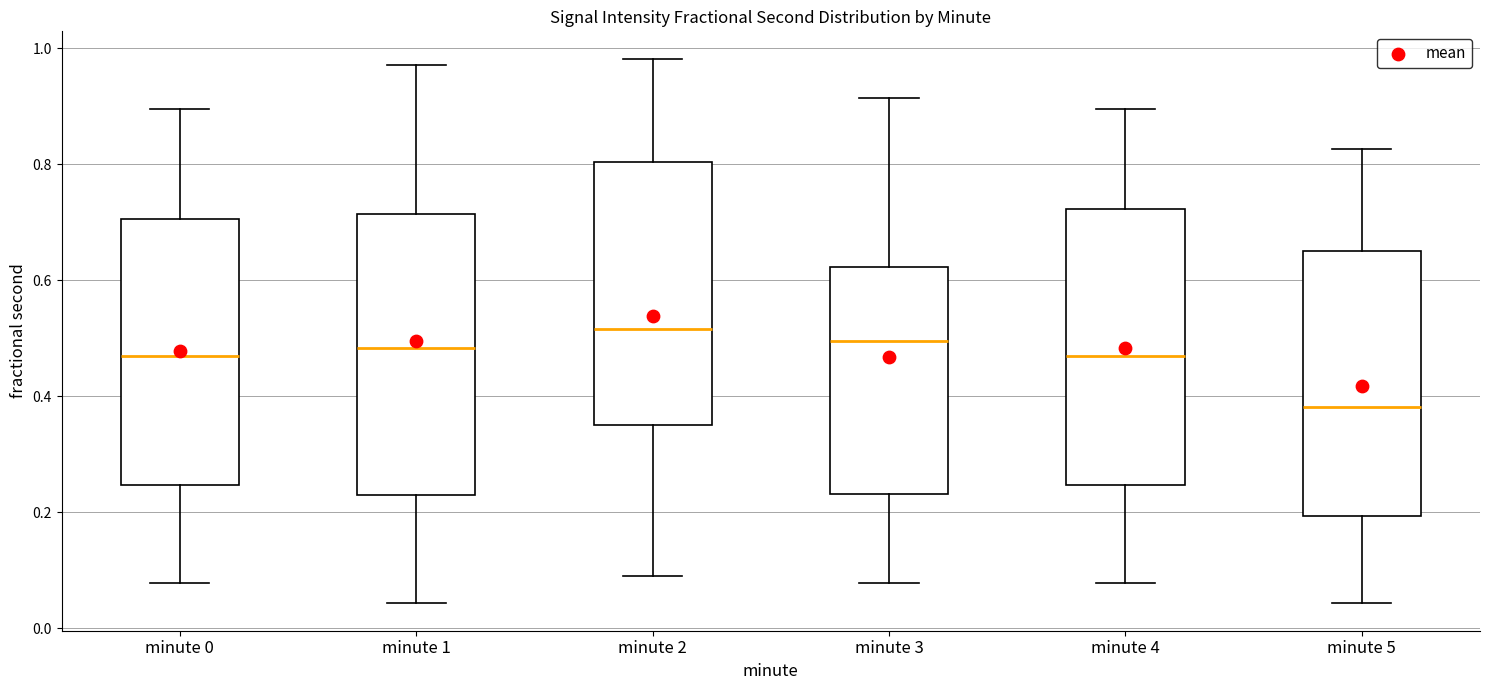

Reading left to right, read every box against the y-axis: the position of its median line, the range the box covers, and the ends of its whiskers. The values are not printed on the chart, so give them approximately, as read against the axis.

minute 0: median 0.48, box 0.24 to 0.70, whiskers 0.08 to 0.90
minute 1: median 0.48, box 0.22 to 0.72, whiskers 0.04 to 0.98
minute 2: median 0.52, box 0.36 to 0.80, whiskers 0.10 to 0.98
minute 3: median 0.50, box 0.24 to 0.62, whiskers 0.08 to 0.92
minute 4: median 0.48, box 0.24 to 0.72, whiskers 0.08 to 0.90
minute 5: median 0.38, box 0.20 to 0.66, whiskers 0.04 to 0.82